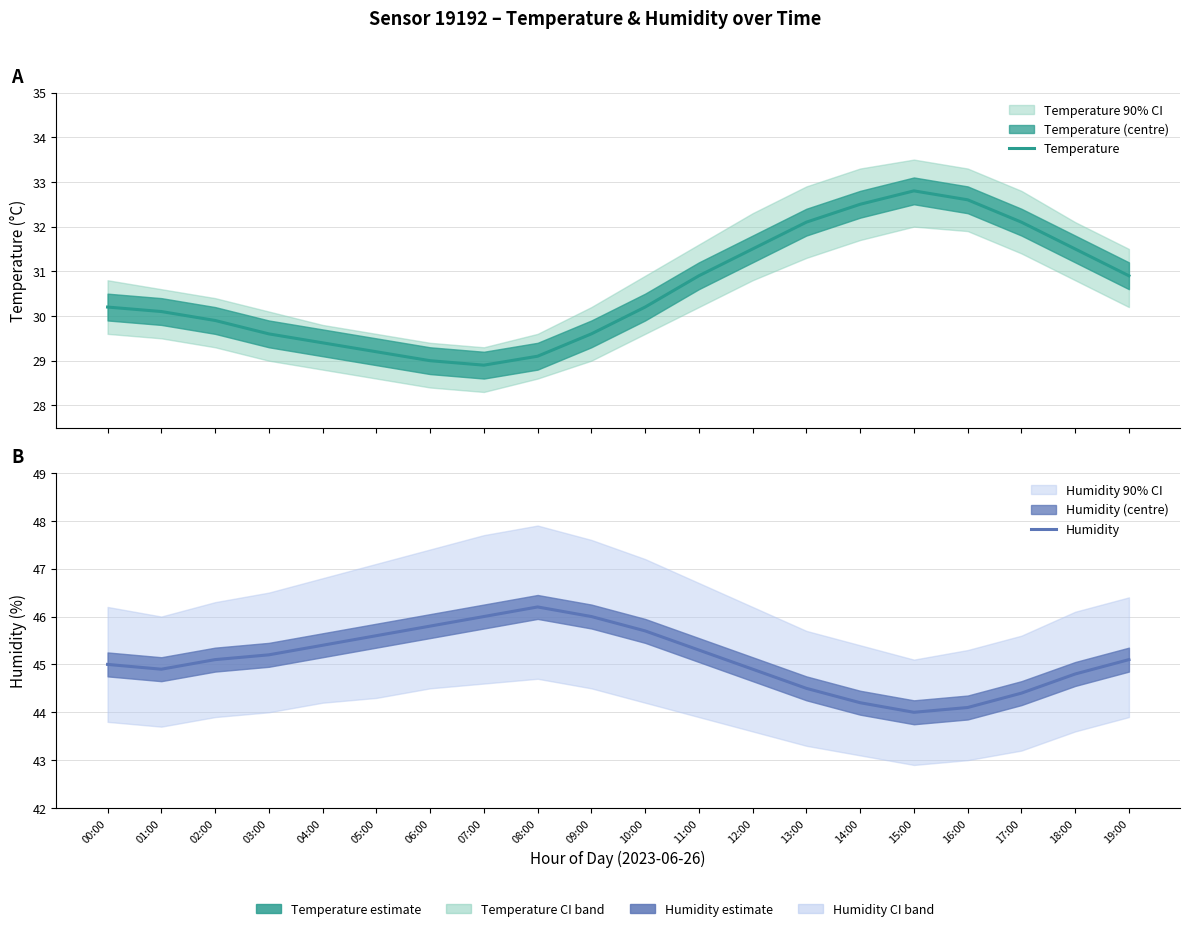

Rank the series by their maximum value, from lowest to highest.

Temperature, Humidity